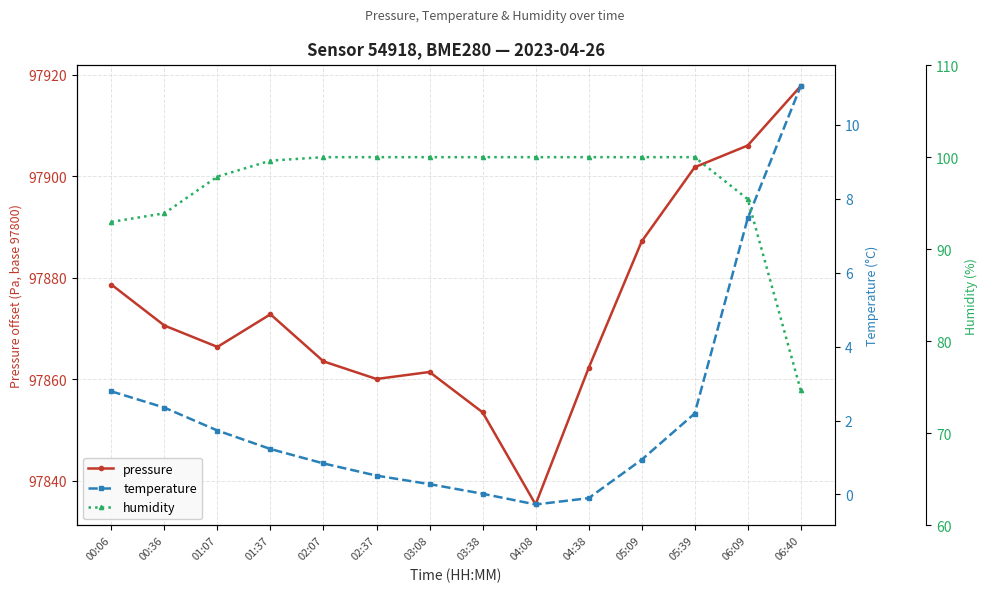

Reading left to right, list all the values displayed in this chart.

pressure: 00:06=78.7	00:36=70.6	01:07=66.4	01:37=72.8	02:07=63.5	02:37=60.1	03:08=61.4	03:38=53.5	04:08=35.3	04:38=62.2	05:09=87.2	05:39=101.8	06:09=106.1	06:40=117.8
temperature: 00:06=2.8	00:36=2.4	01:07=1.7	01:37=1.2	02:07=0.8	02:37=0.5	03:08=0.3	03:38=0.0	04:08=-0.3	04:38=-0.1	05:09=0.9	05:39=2.2	06:09=7.5	06:40=11.1
humidity: 00:06=93.0	00:36=93.9	01:07=97.9	01:37=99.6	02:07=100.0	02:37=100.0	03:08=100.0	03:38=100.0	04:08=100.0	04:38=100.0	05:09=100.0	05:39=100.0	06:09=95.4	06:40=74.7